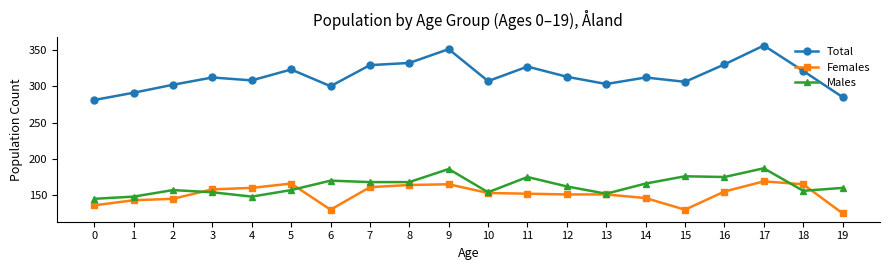

What is the value of the Total point at the 6th from the left?

323